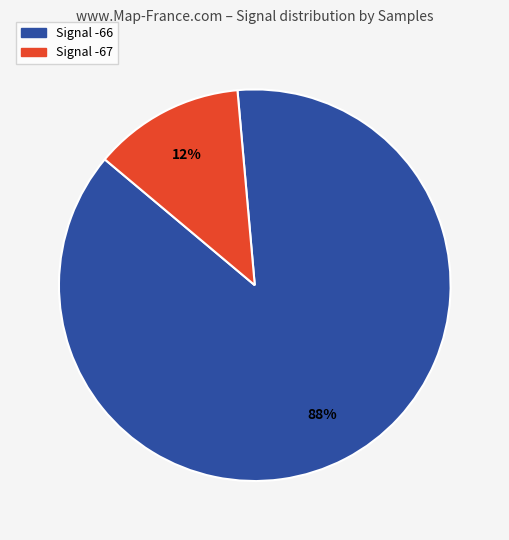

To the nearest percent, what is the average slice percentage?

50%